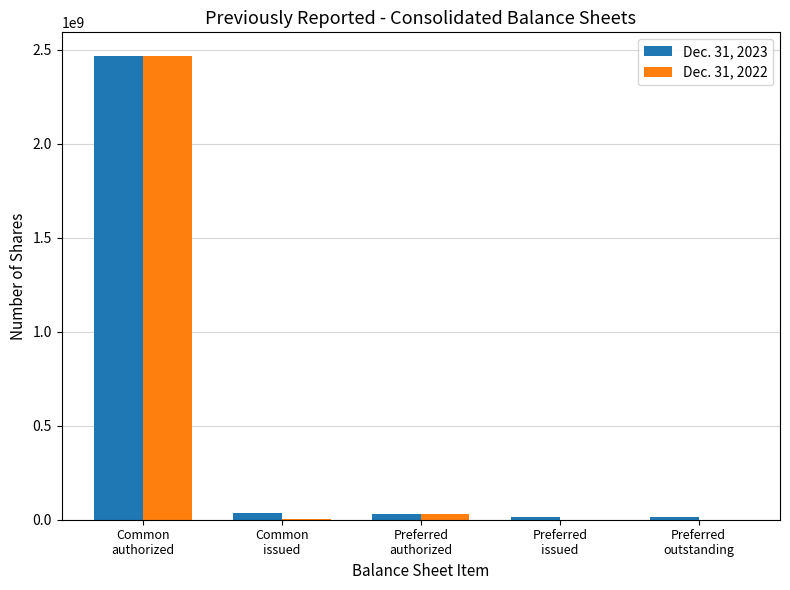

What is the highest value of the Dec. 31, 2022 series?

2470000000